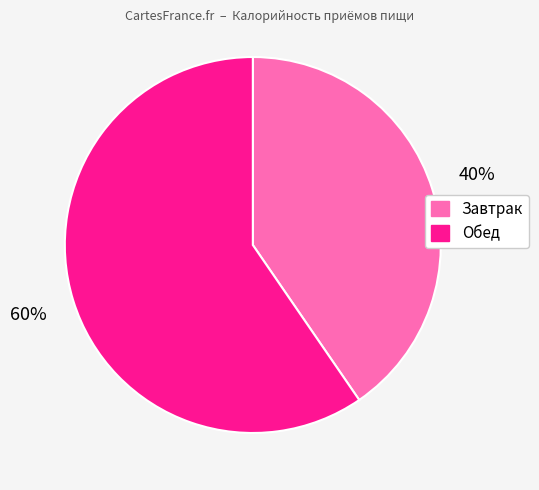

What is the majority slice?

Обед